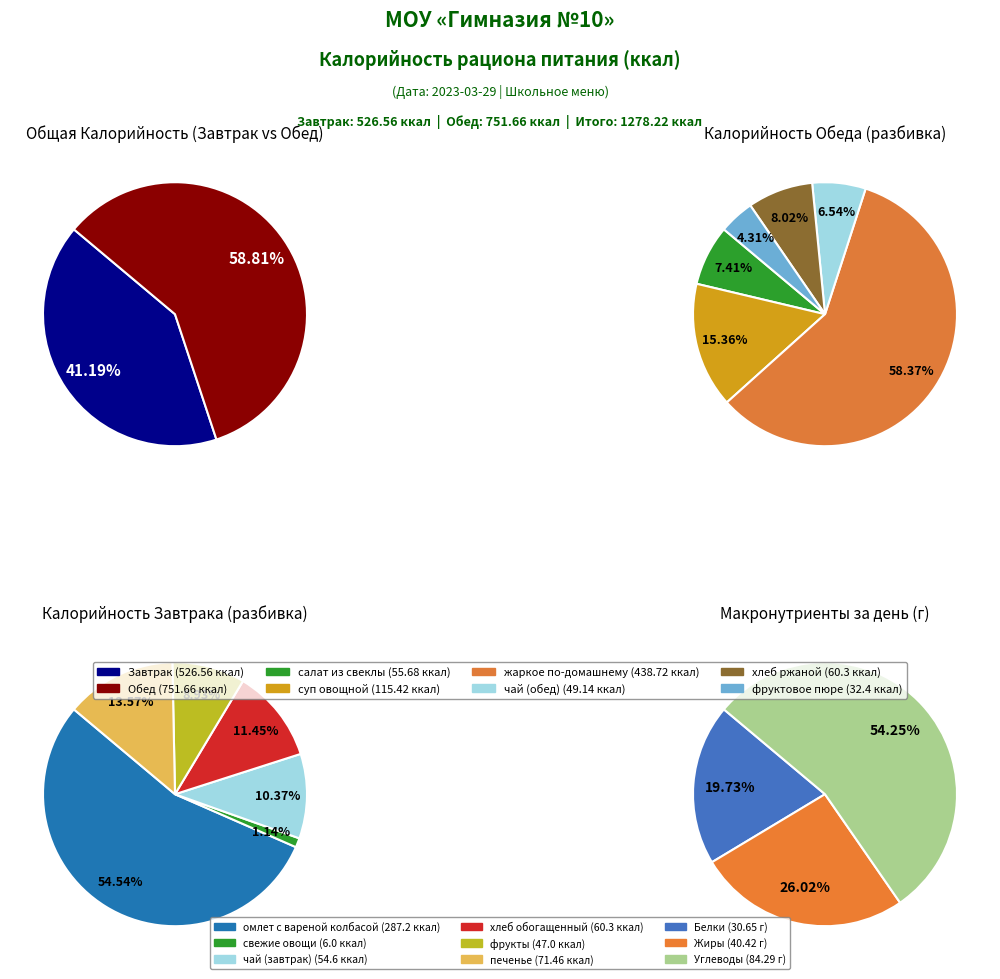

What is the change in value from Завтрак to Обед?

+225.1